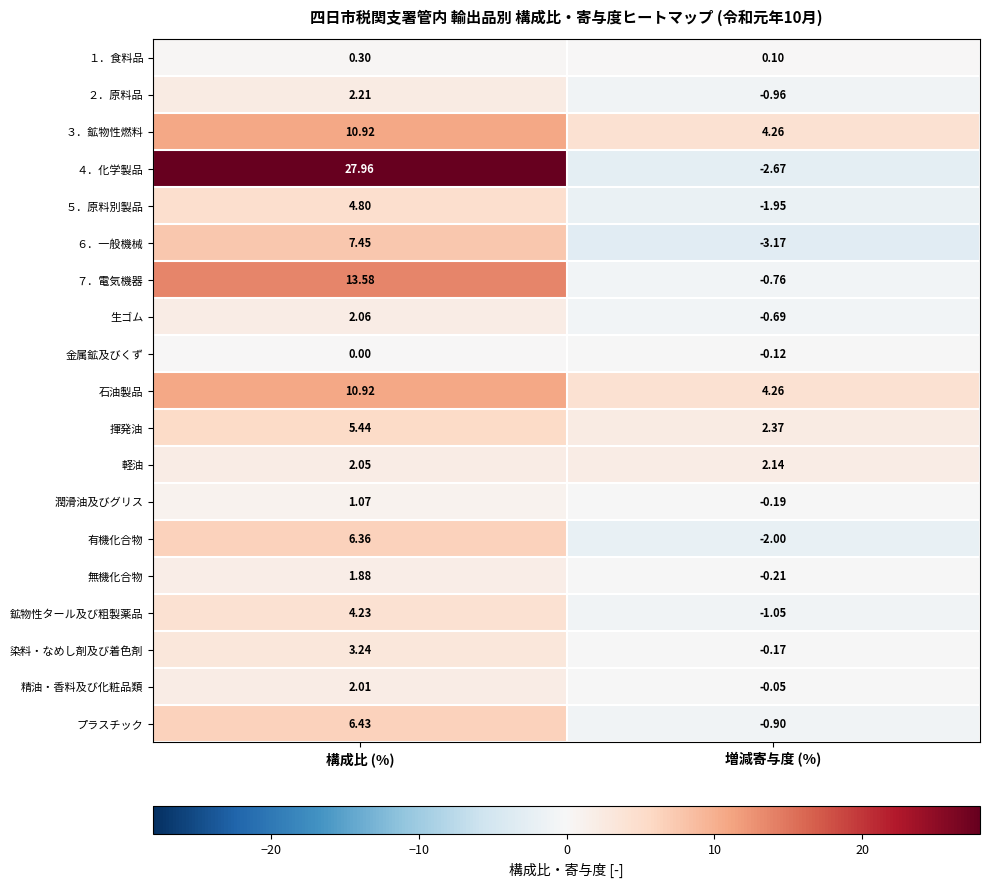

Which series has the largest range (max minus min)?

４．化学製品